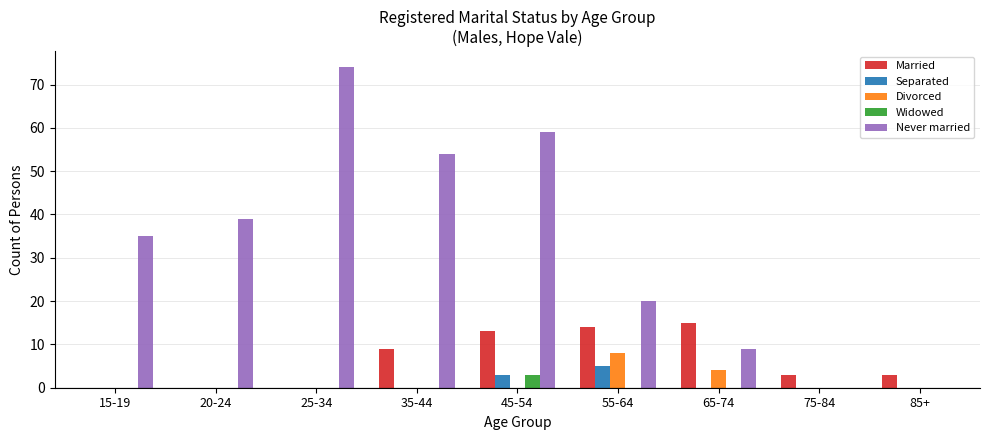

Does the chart contain stacked bars?

No